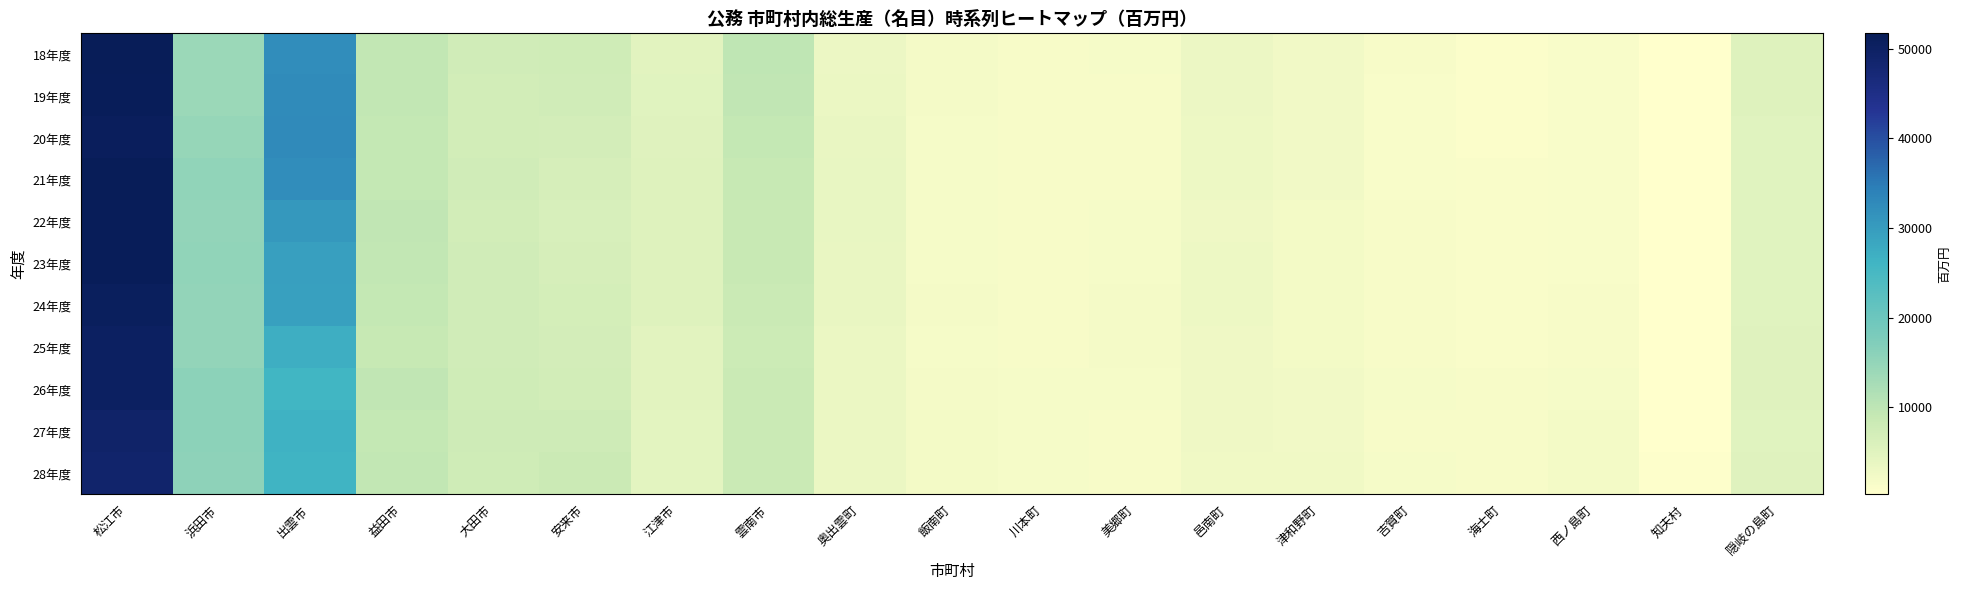

Reading right to left, what are all the values shown in this chart?

18年度: 隠岐の島町=5400	知夫村=273	西ノ島町=1362	海士町=925	吉賀町=1525	津和野町=2360	邑南町=3108	美郷町=1730	川本町=1662	飯南町=2054	奥出雲町=3226	雲南市=9891	江津市=4789	安来市=7626	大田市=7425	益田市=9399	出雲市=32322	浜田市=14078	松江市=51675
19年度: 隠岐の島町=5301	知夫村=280	西ノ島町=1299	海士町=988	吉賀町=1462	津和野町=2339	邑南町=3131	美郷町=1601	川本町=1601	飯南町=1977	奥出雲町=3348	雲南市=9682	江津市=4897	安来市=7322	大田市=7290	益田市=9389	出雲市=32569	浜田市=14015	松江市=51503
20年度: 隠岐の島町=4956	知夫村=289	西ノ島町=1289	海士町=1057	吉賀町=1385	津和野町=2290	邑南町=3066	美郷町=1547	川本町=1505	飯南町=1764	奥出雲町=3565	雲南市=9152	江津市=5109	安来市=7065	大田市=7141	益田市=9260	出雲市=32751	浜田市=14643	松江市=50920
21年度: 隠岐の島町=5026	知夫村=300	西ノ島町=1296	海士町=1093	吉賀町=1426	津和野町=2297	邑南町=3059	美郷町=1617	川本町=1479	飯南町=1767	奥出雲町=3746	雲南市=8893	江津市=5373	安来市=6679	大田市=7415	益田市=9204	出雲市=32232	浜田市=15221	松江市=51704
22年度: 隠岐の島町=4959	知夫村=307	西ノ島町=1355	海士町=1175	吉賀町=1542	津和野町=2228	邑南町=2866	美郷町=1734	川本町=1526	飯南町=1737	奥出雲町=3713	雲南市=8666	江津市=5345	安来市=6316	大田市=7206	益田市=9527	出雲市=30432	浜田市=15004	松江市=51473
23年度: 隠岐の島町=4993	知夫村=305	西ノ島町=1350	海士町=1197	吉賀町=1624	津和野町=2168	邑南町=2896	美郷町=1805	川本町=1612	飯南町=1872	奥出雲町=3648	雲南市=8592	江津市=5425	安来市=6591	大田市=7333	益田市=9465	出雲市=29466	浜田市=15329	松江市=51344
24年度: 隠岐の島町=5086	知夫村=309	西ノ島町=1531	海士町=1215	吉賀町=1656	津和野町=2185	邑南町=2931	美郷町=1889	川本町=1556	飯南町=1911	奥出雲町=3573	雲南市=8419	江津市=5312	安来市=6804	大田市=7449	益田市=9138	出雲市=29273	浜田市=15131	松江市=50809
25年度: 隠岐の島町=5141	知夫村=314	西ノ島町=1616	海士町=1230	吉賀町=1603	津和野町=2153	邑南町=2733	美郷町=1905	川本町=1558	飯南町=1873	奥出雲町=3363	雲南市=8062	江津市=4787	安来市=6921	大田市=7325	益田市=8897	出雲市=27022	浜田市=15037	松江市=50138
26年度: 隠岐の島町=5162	知夫村=424	西ノ島町=1756	海士町=1490	吉賀町=1732	津和野町=2360	邑南町=2761	美郷町=1802	川本町=1694	飯南町=1898	奥出雲町=3313	雲南市=8318	江津市=4795	安来市=7288	大田市=7551	益田市=9566	出雲市=25918	浜田市=15771	松江市=50215
27年度: 隠岐の島町=5011	知夫村=456	西ノ島町=2125	海士町=1482	吉賀町=1667	津和野町=2441	邑南町=2758	美郷町=1666	川本町=1744	飯南町=2123	奥出雲町=3322	雲南市=8348	江津市=4603	安来市=7781	大田市=7735	益田市=9288	出雲市=26507	浜田市=15789	松江市=49235
28年度: 隠岐の島町=5130	知夫村=523	西ノ島町=2215	海士町=1597	吉賀町=1778	津和野町=2564	邑南町=2675	美郷町=1618	川本町=1745	飯南町=2244	奥出雲町=3298	雲南市=8357	江津市=4589	安来市=8266	大田市=7623	益田市=9374	出雲市=26322	浜田市=15668	松江市=48890